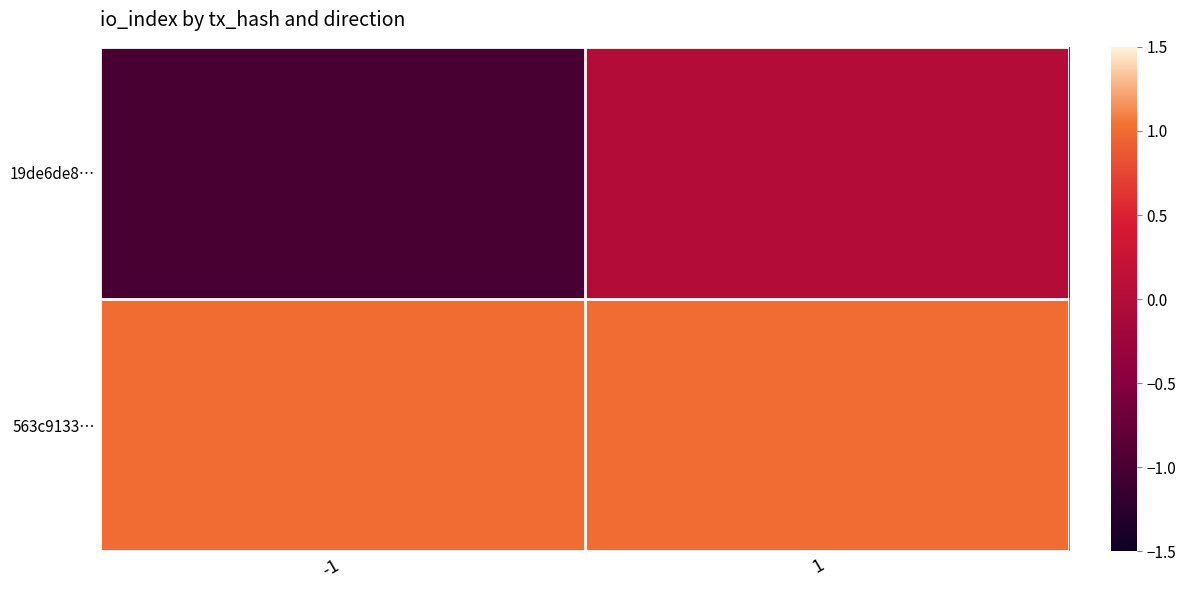

What is the minimum value shown in the chart?

-1